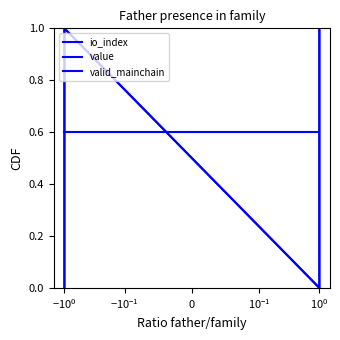

How many interior local valleys does the io_index series have?

1